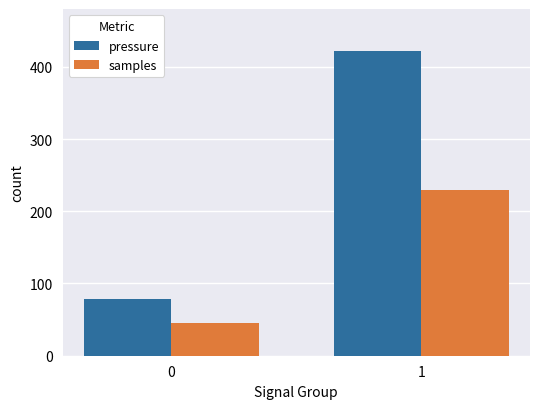

Which series has the largest total across all categories?

pressure